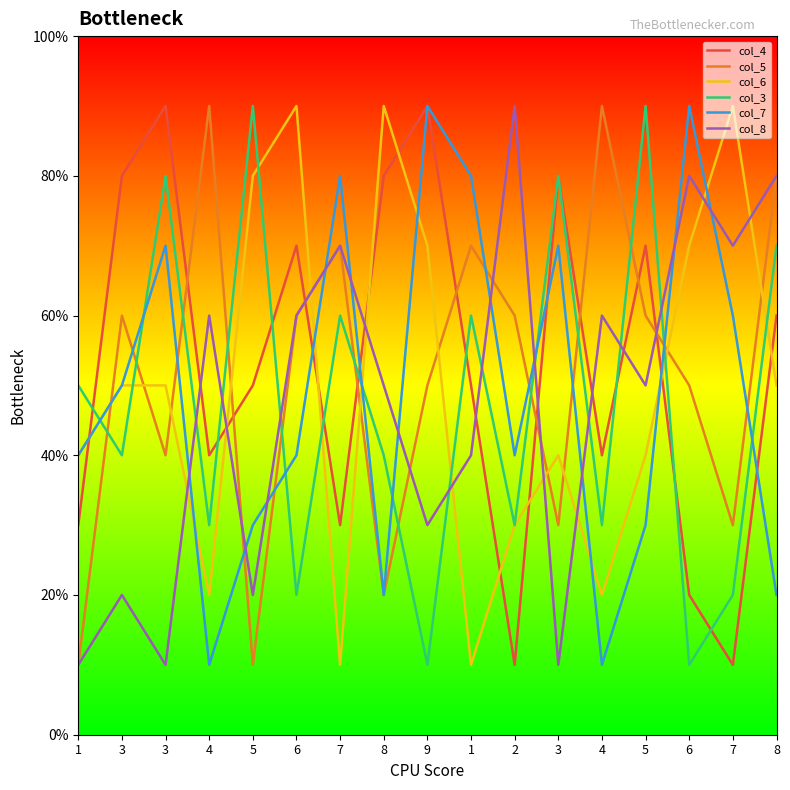

At which label is col_4 closest to 5?

5